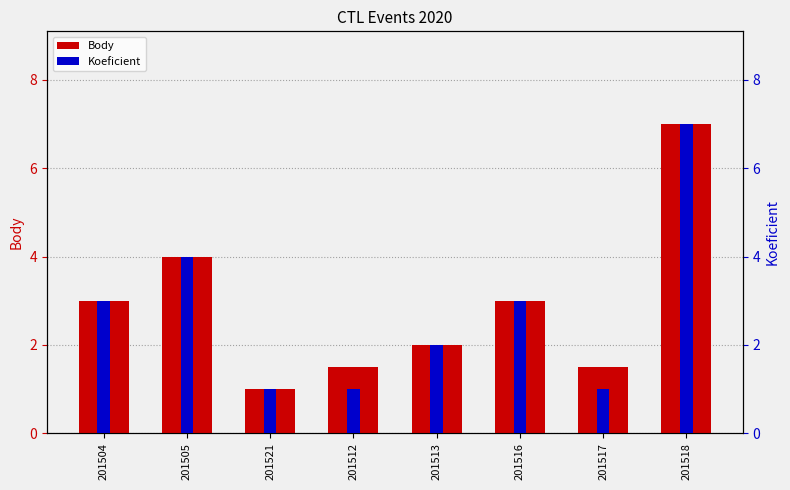

At which label is Body closest to 4?

201505